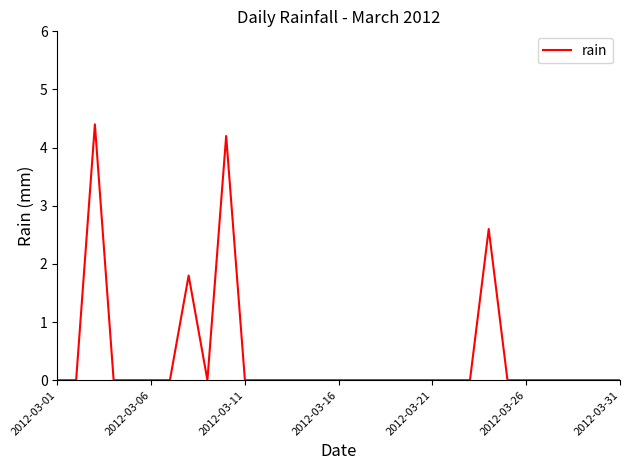

What is the greatest value displayed?

4.4